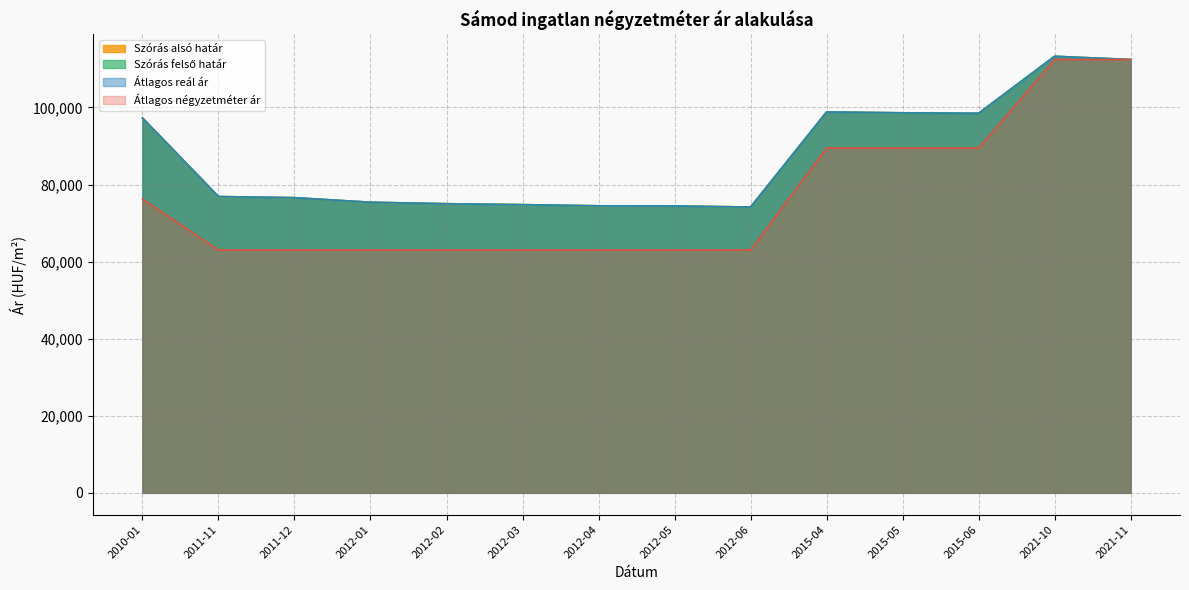

The value of Szórás alsó határ at 2010-01 is 40165. True or false?

False